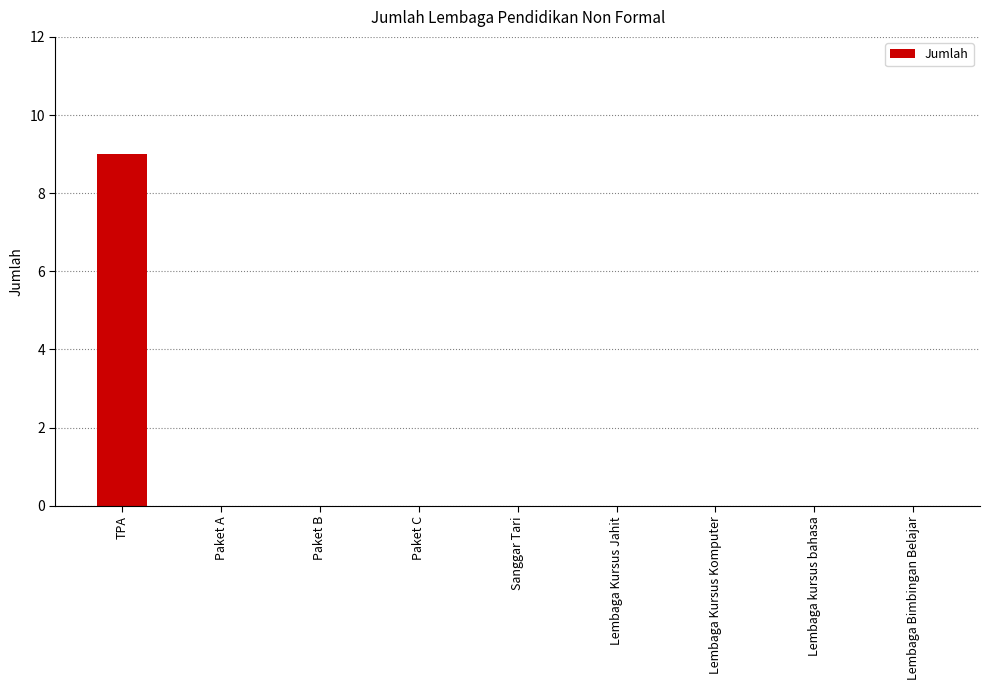

Reading right to left, extract all data points from this chart.

Lembaga Bimbingan Belajar=0	Lembaga kursus bahasa=0	Lembaga Kursus Komputer=0	Lembaga Kursus Jahit=0	Sanggar Tari=0	Paket C=0	Paket B=0	Paket A=0	TPA=9